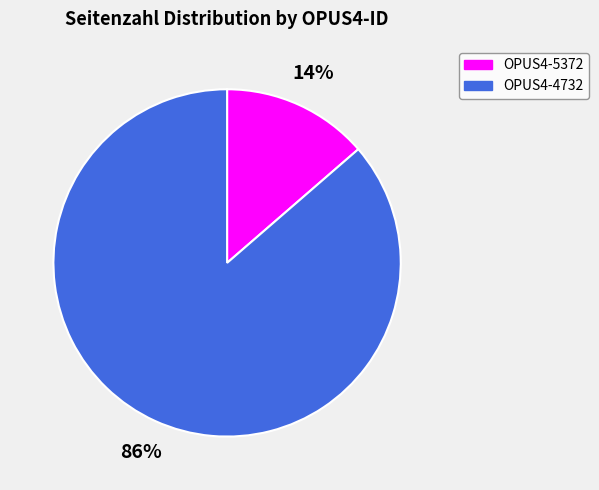

What is the majority slice?

OPUS4-4732